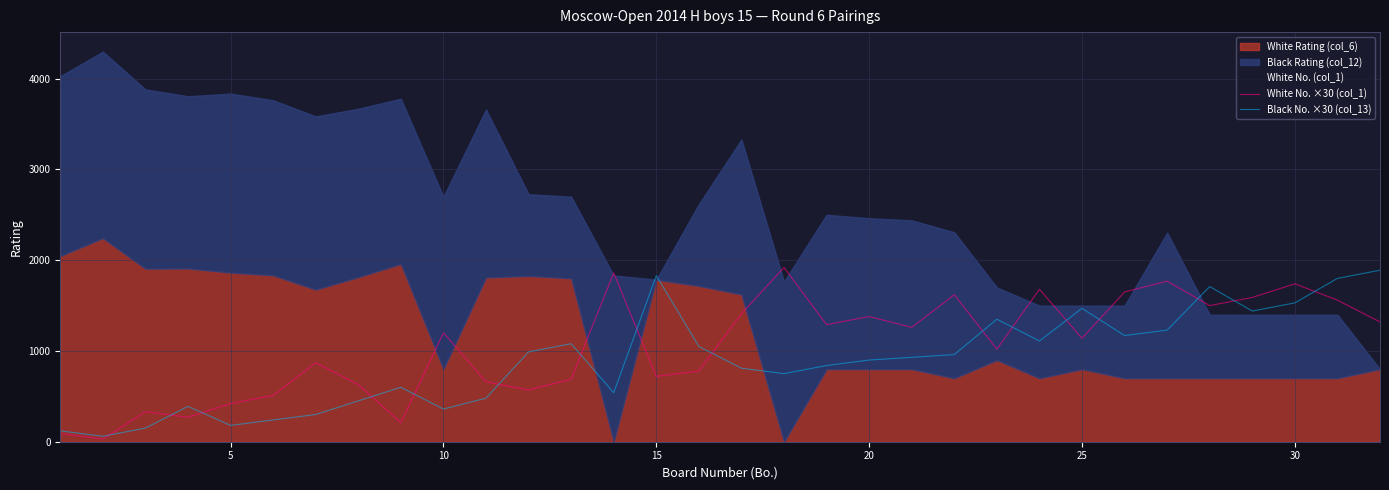

True or false: White No. ×30 (col_1) has a value of 1380 at 20.

True